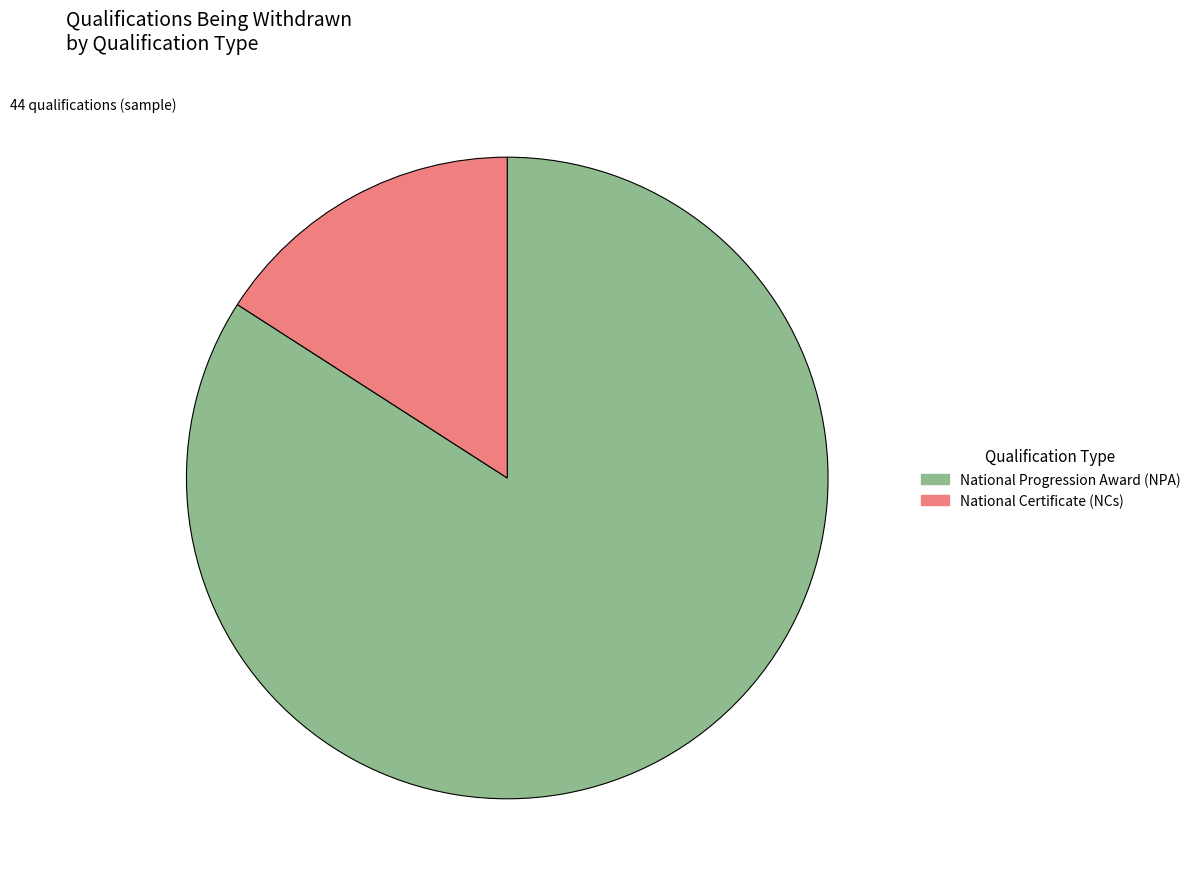

Which category has the biggest portion of the pie?

National Progression Award (NPA)